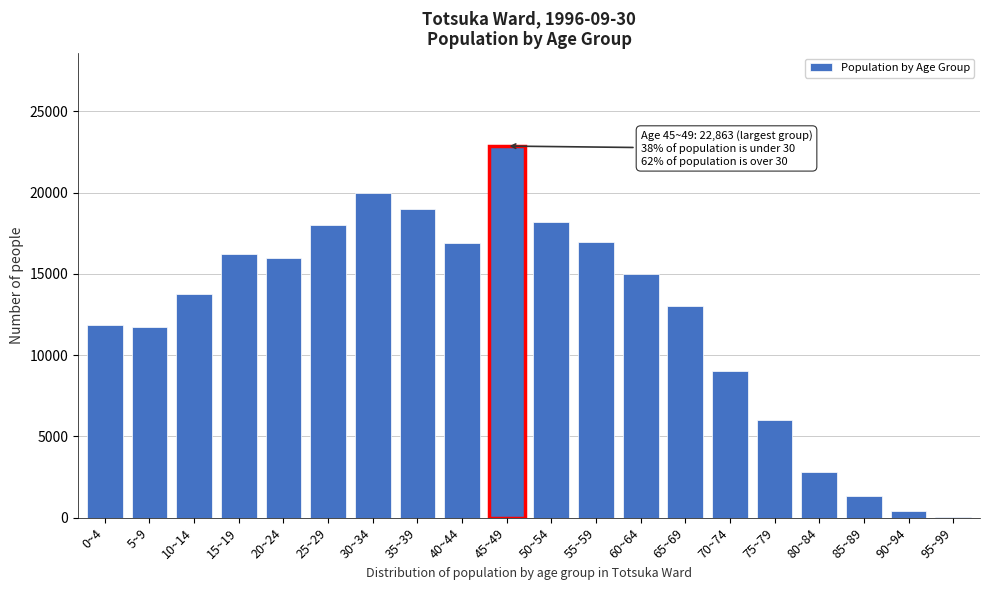

What is the ratio of the value at 45~49 to the value at 55~59?

1.3